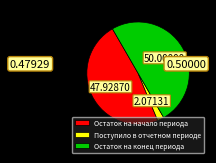

Which has a higher value, Остаток на начало периода or Поступило в отчетном периоде?

Остаток на начало периода